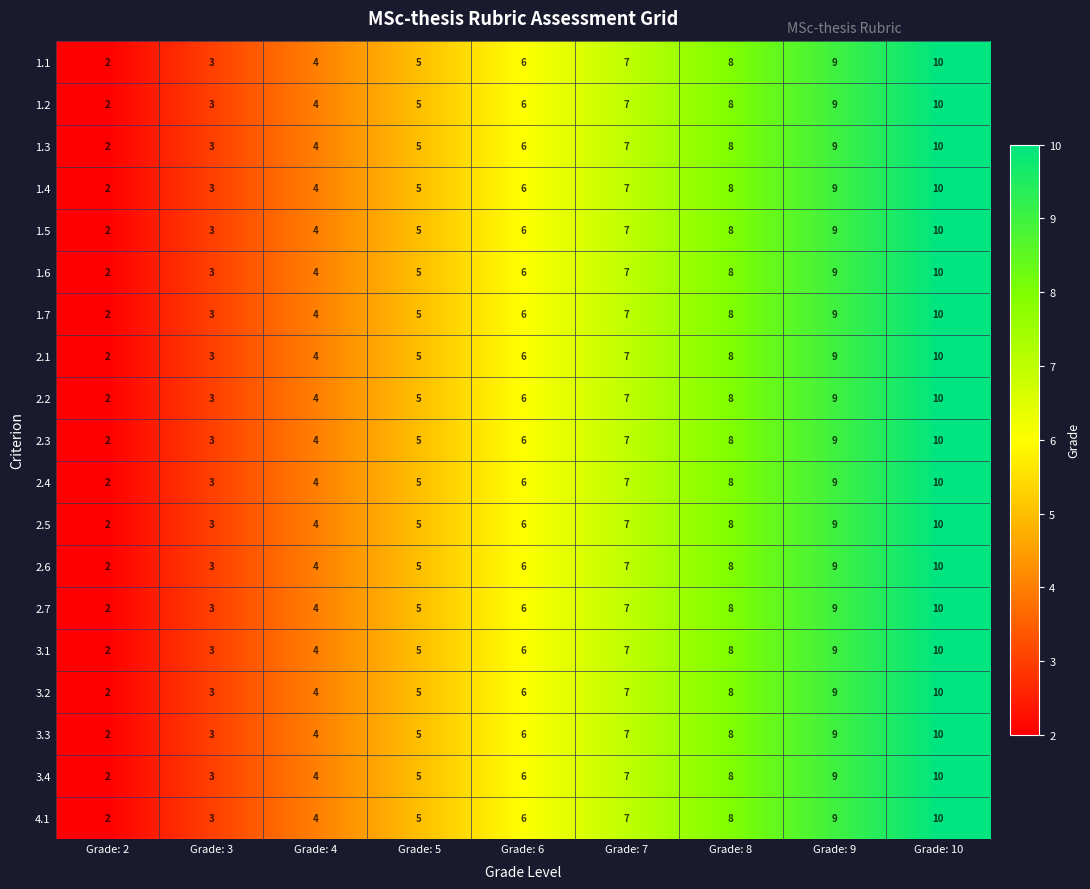

List the labels in order of 4.1 value, smallest first.

Grade: 2, Grade: 3, Grade: 4, Grade: 5, Grade: 6, Grade: 7, Grade: 8, Grade: 9, Grade: 10